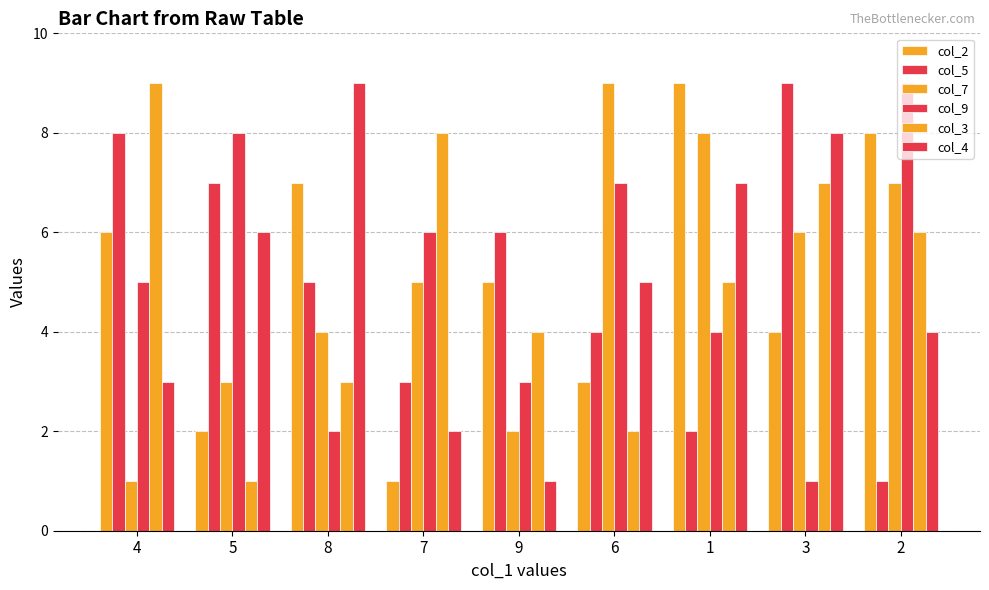

List the series in order of their peak value, lowest first.

col_2, col_5, col_7, col_9, col_3, col_4